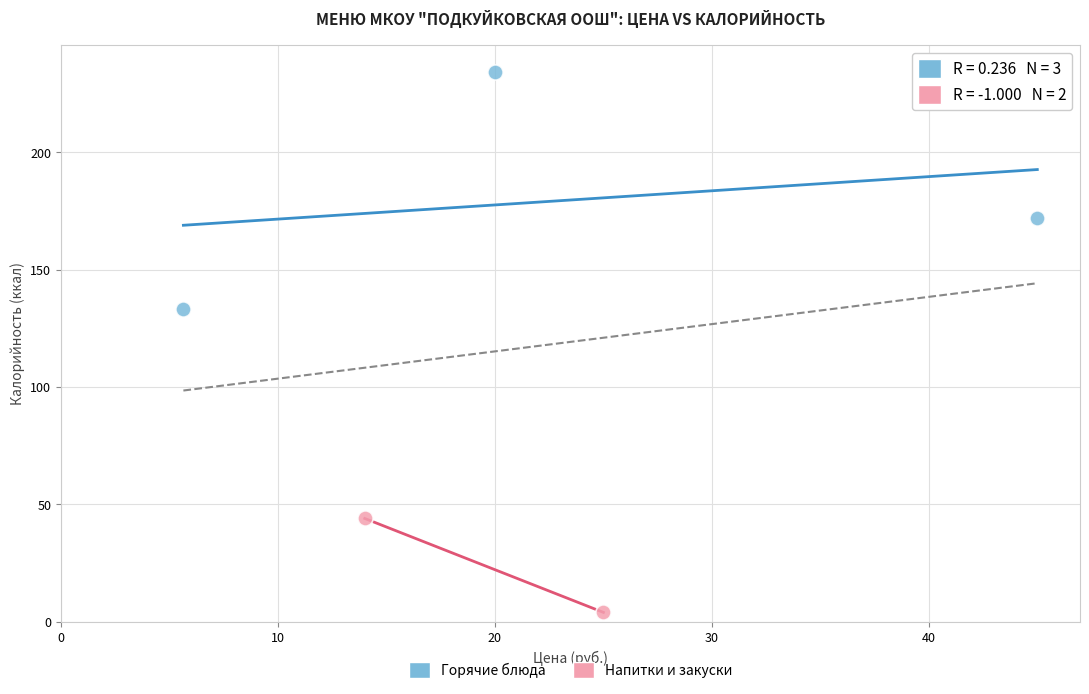

What are all the series names shown in the legend?

Горячие блюда, Напитки и закуски